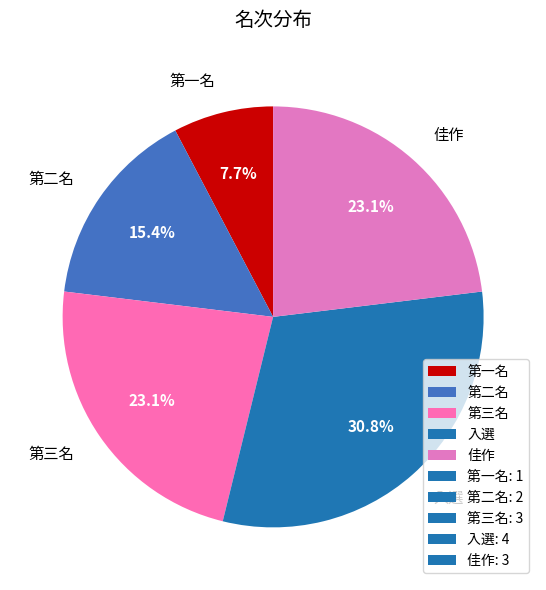

Which category has the smallest portion of the pie?

第一名